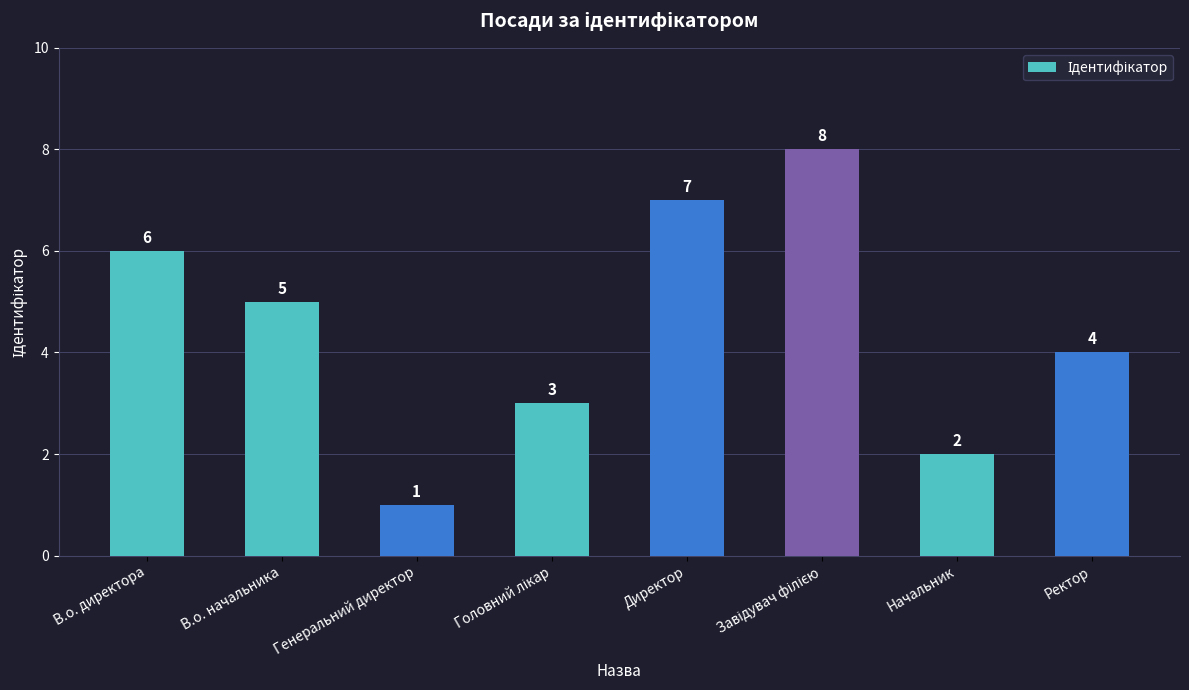

What is the sum of all values?

36